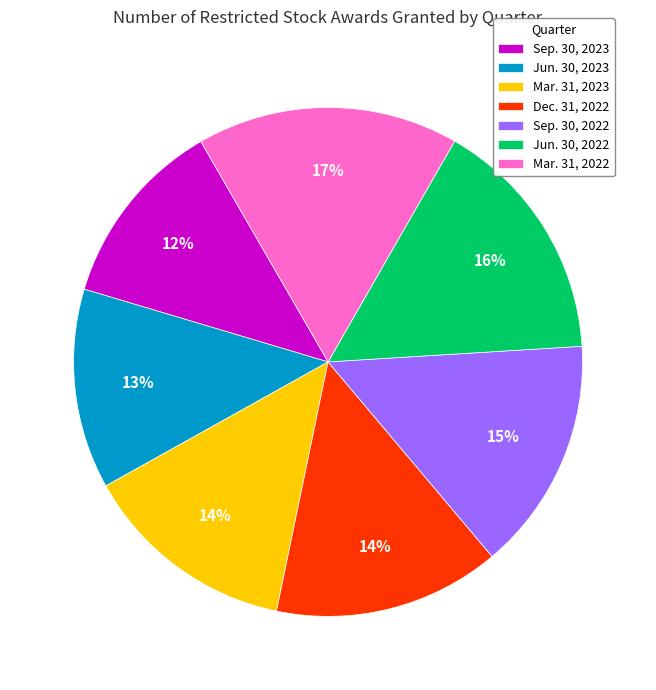

How many segments does this pie chart have?

7